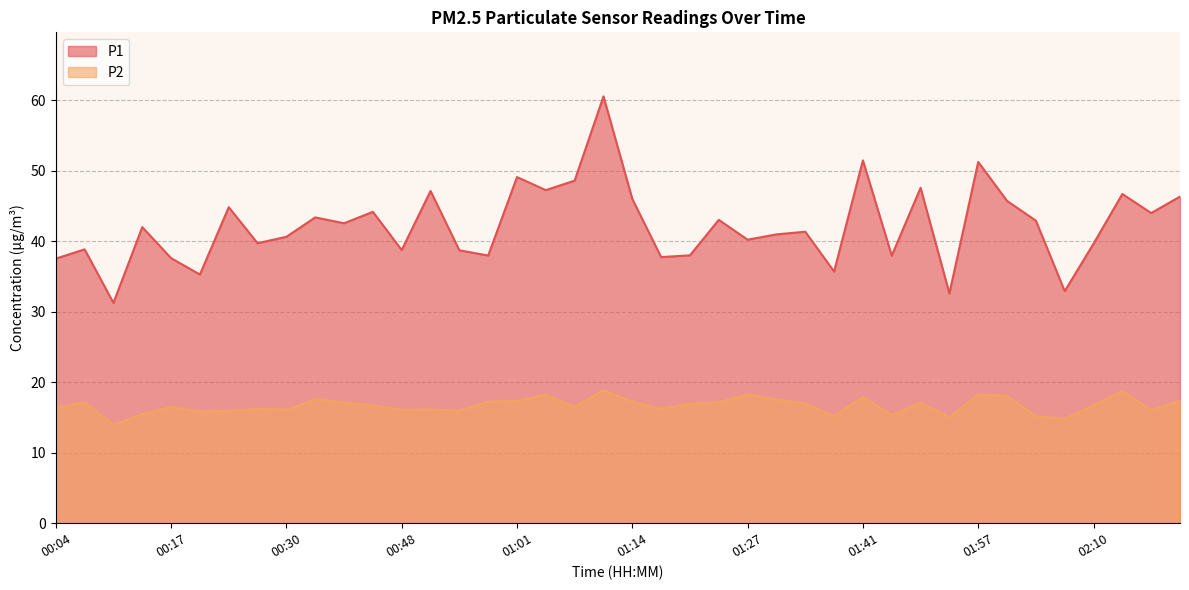

True or false: P2 and P1 intersect in this chart.

False